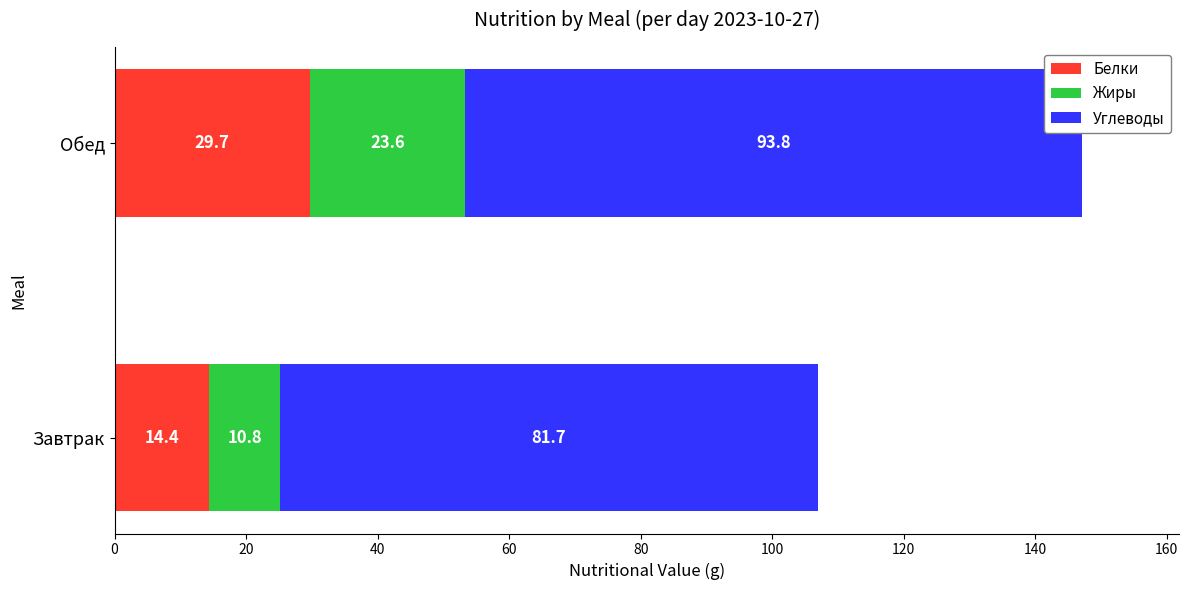

What is the sum of the Белки values at Завтрак and Обед?

44.1